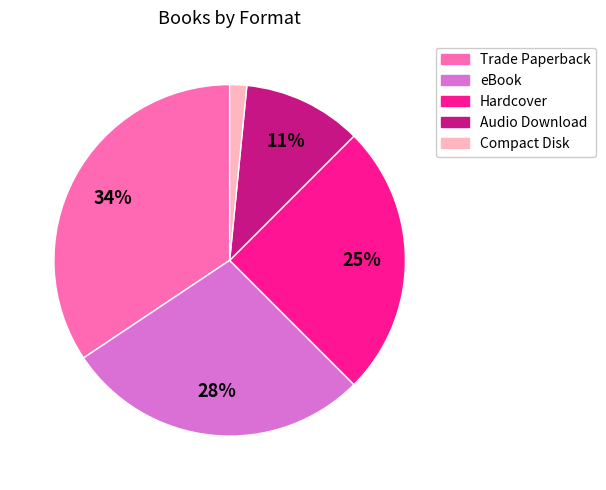

How many segments does this pie chart have?

5